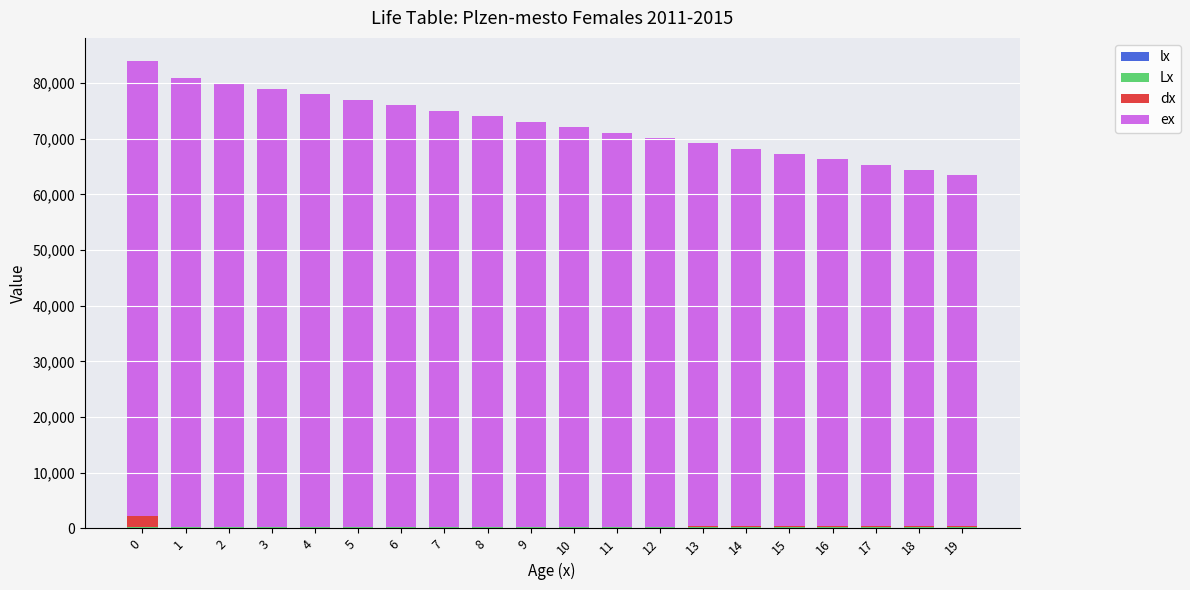

How many data points does each series have?

20